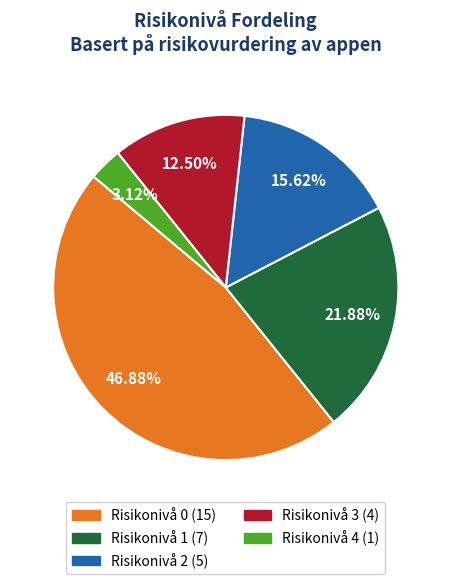

Does any single category account for the majority?

No